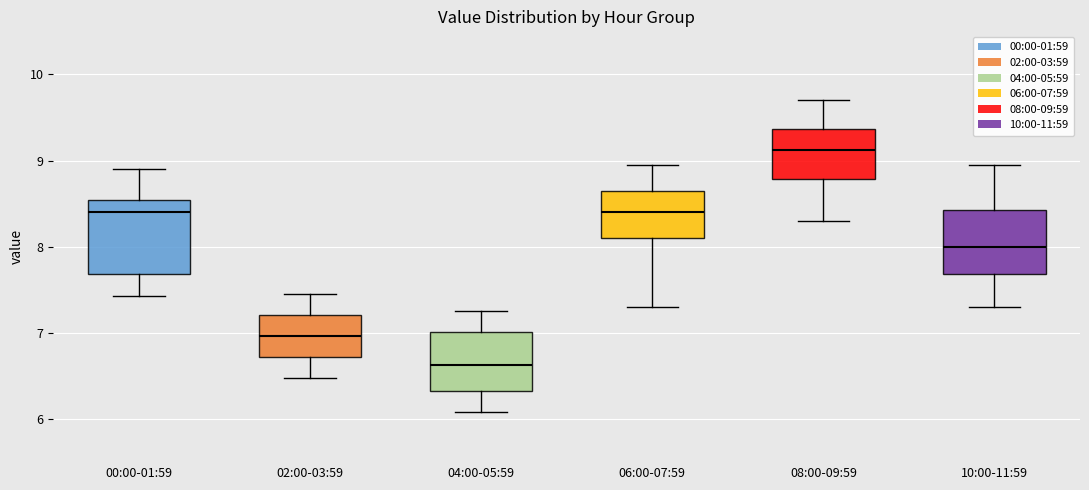

Which box has the lowest median line?

04:00-05:59